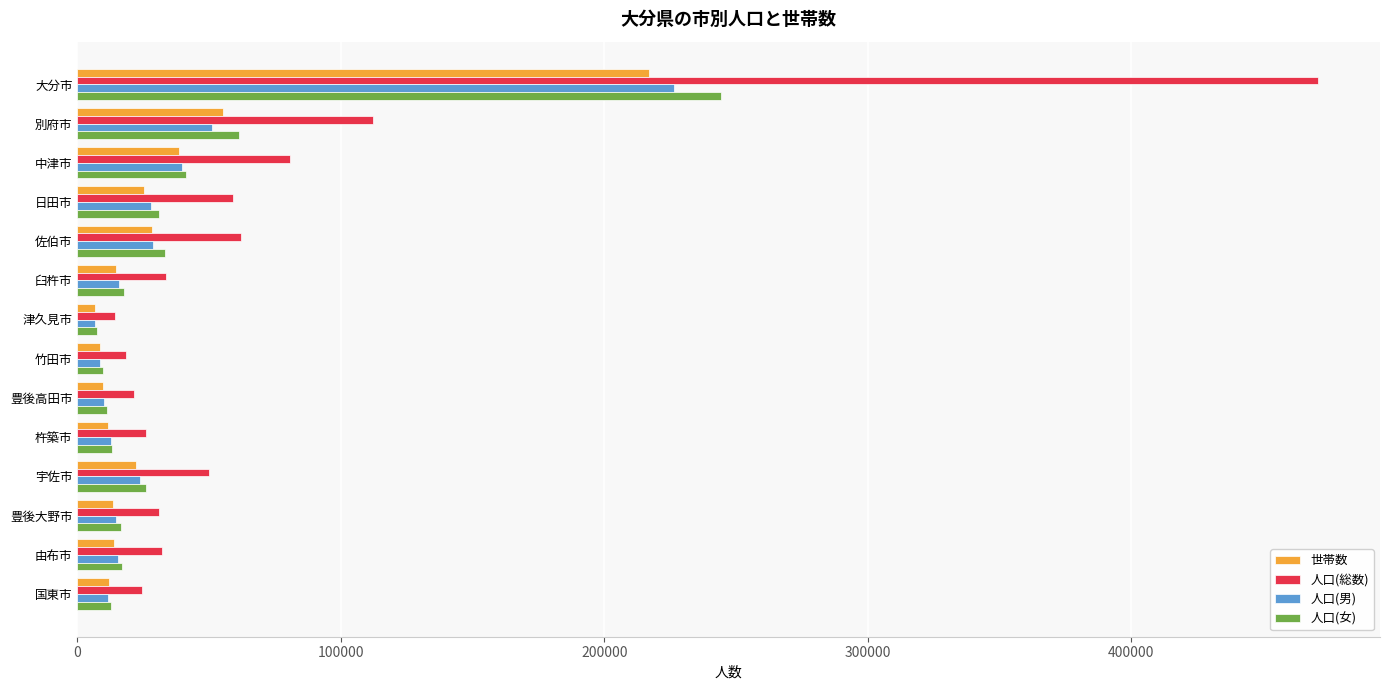

True or false: 世帯数 has a value of 91444 at 別府市.

False